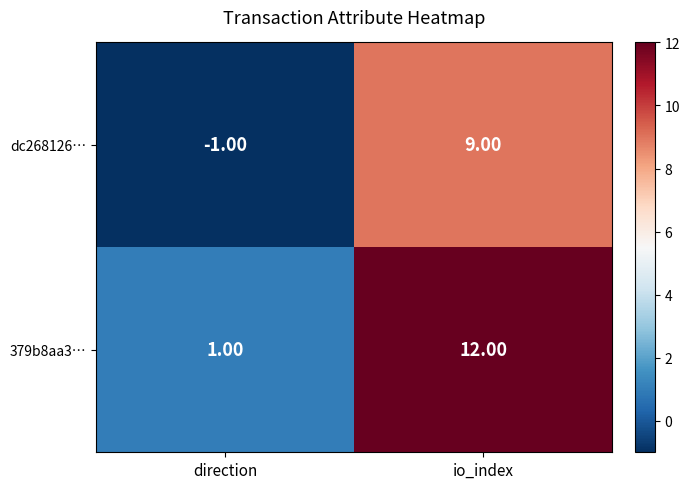

Which series has the largest range (max minus min)?

379b8aa3…